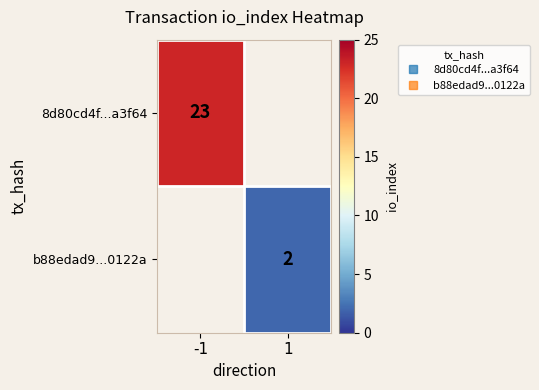

At how many categories does at least one series exceed 16?

1